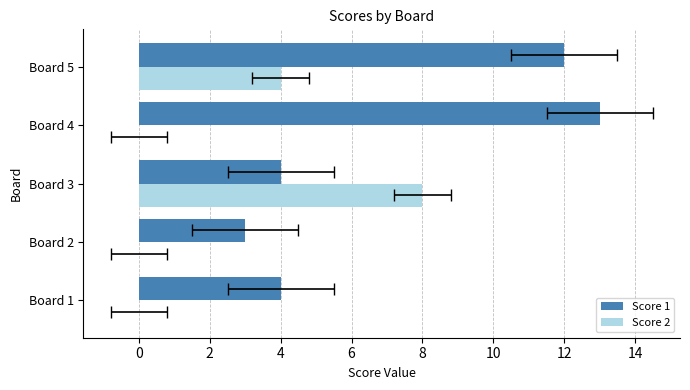

At which label does Score 1 reach its peak?

Board 4